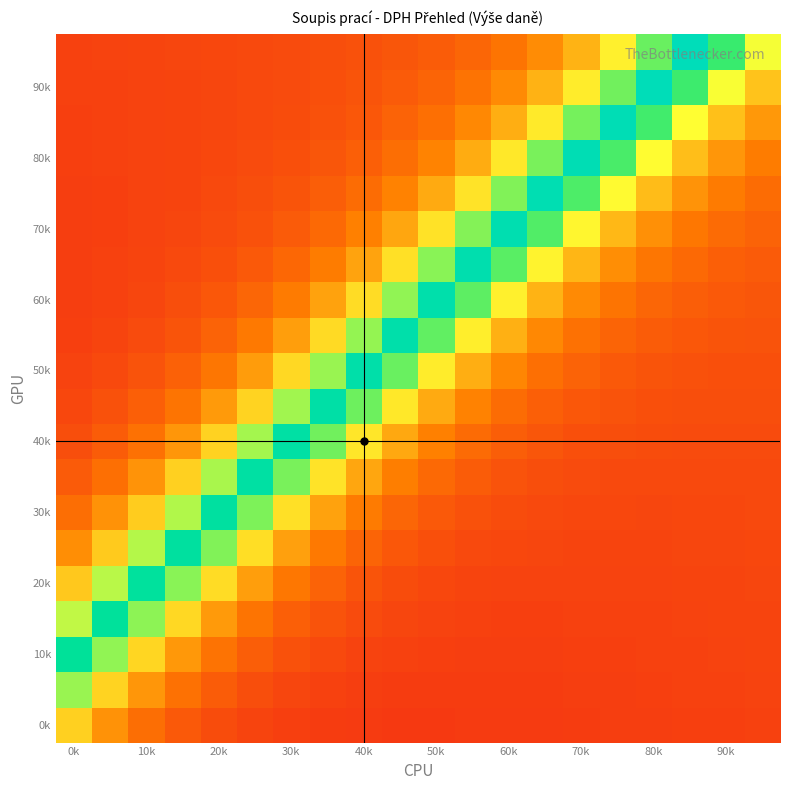

At how many categories does at least one series exceed 0?

20